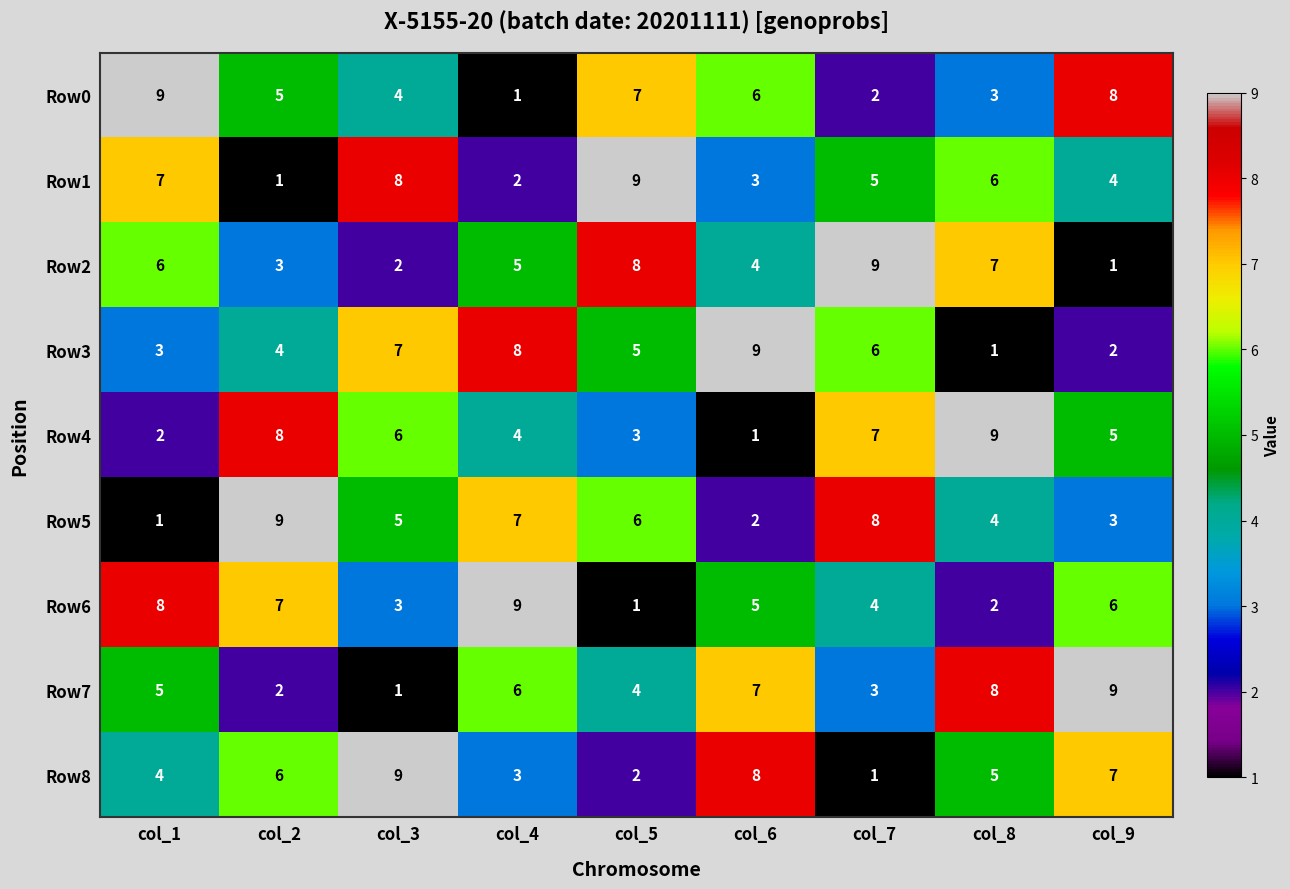

Which series changed the most between col_6 and col_9?

Row3